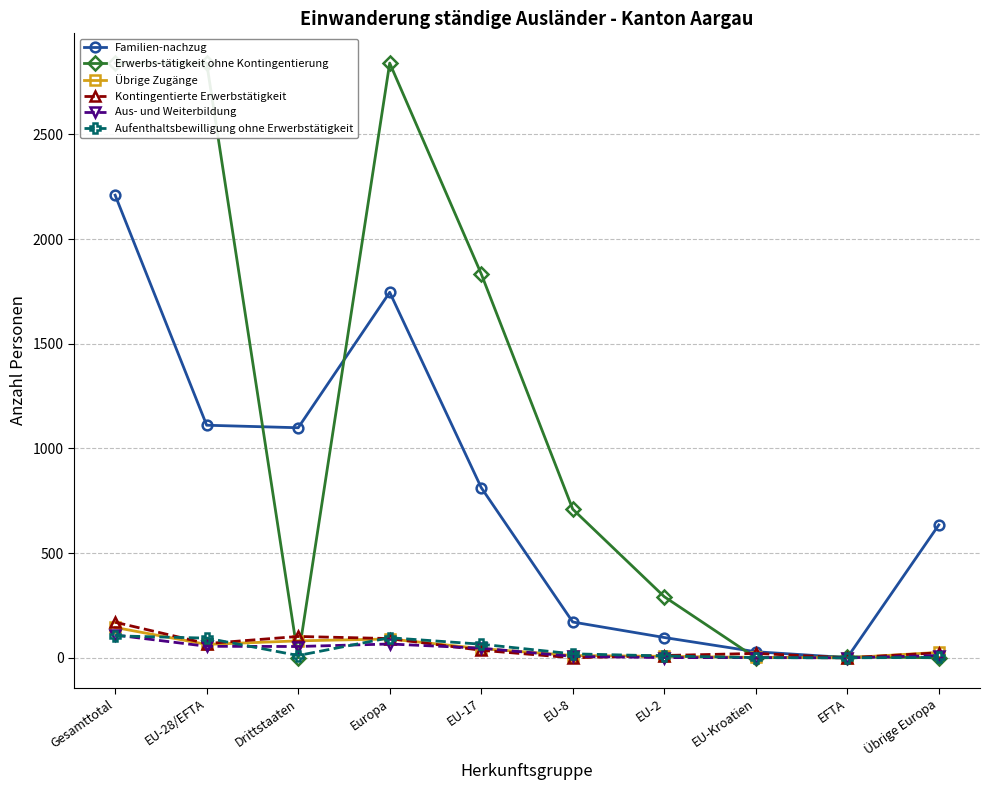

What is the maximum value for Familien-nachzug?

2210